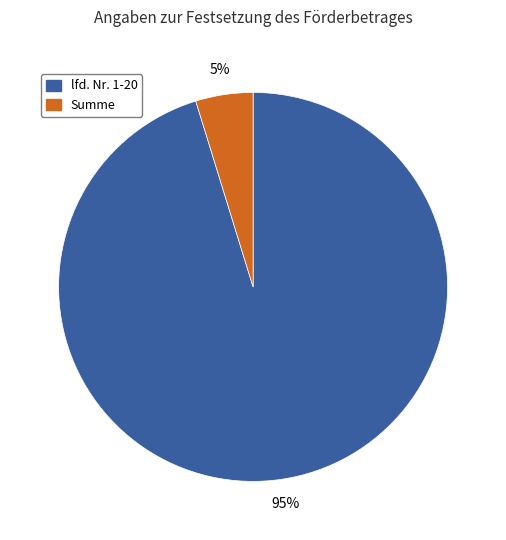

Between lfd. Nr. 1-20 and Summe, which is larger?

lfd. Nr. 1-20